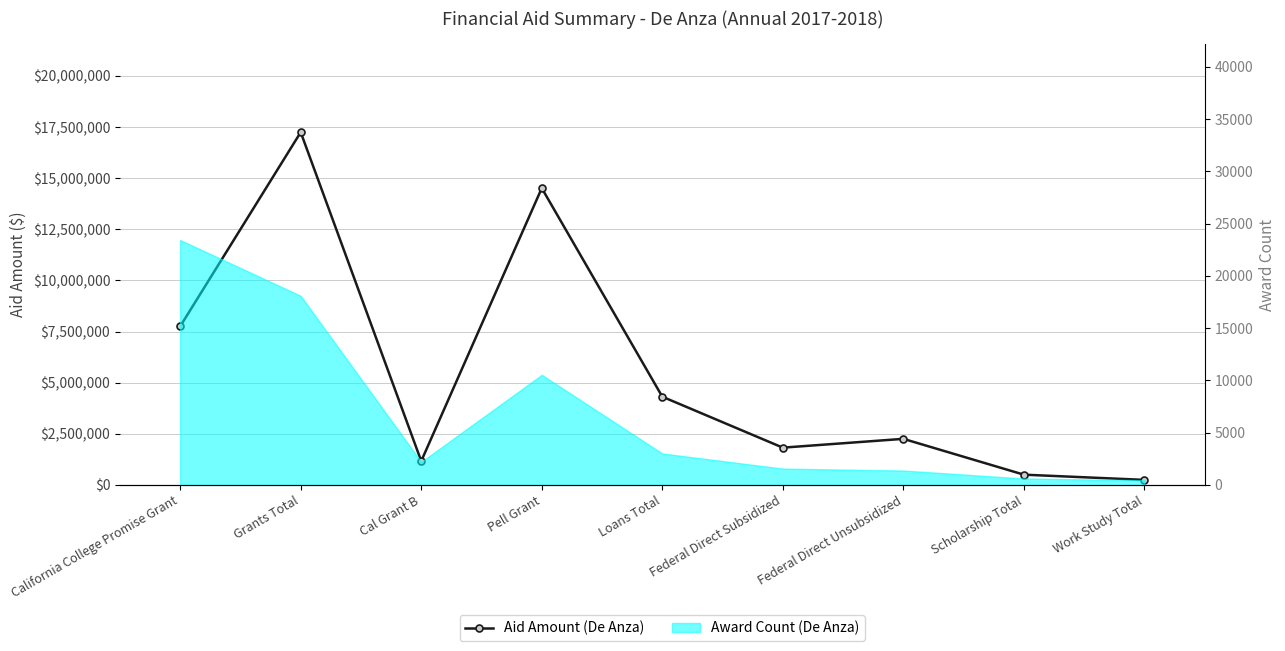

What is the difference between the values at Federal Direct Subsidized and Work Study Total?

1576078